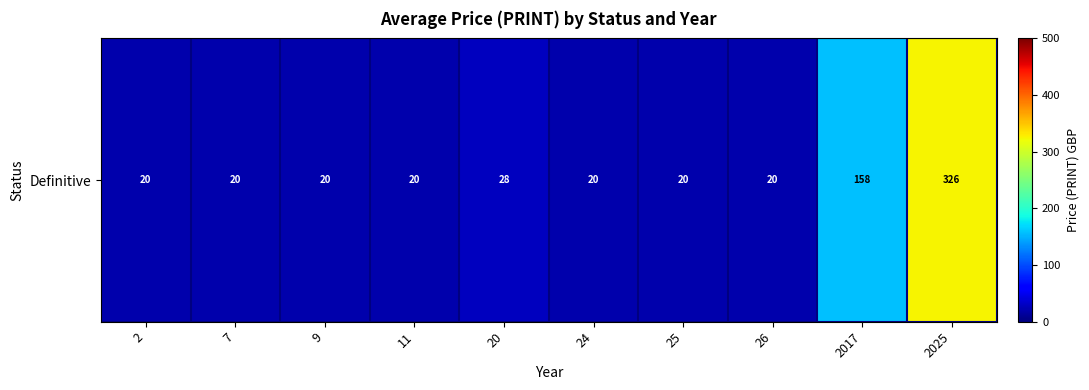

What value does the data have at 2?

20.0